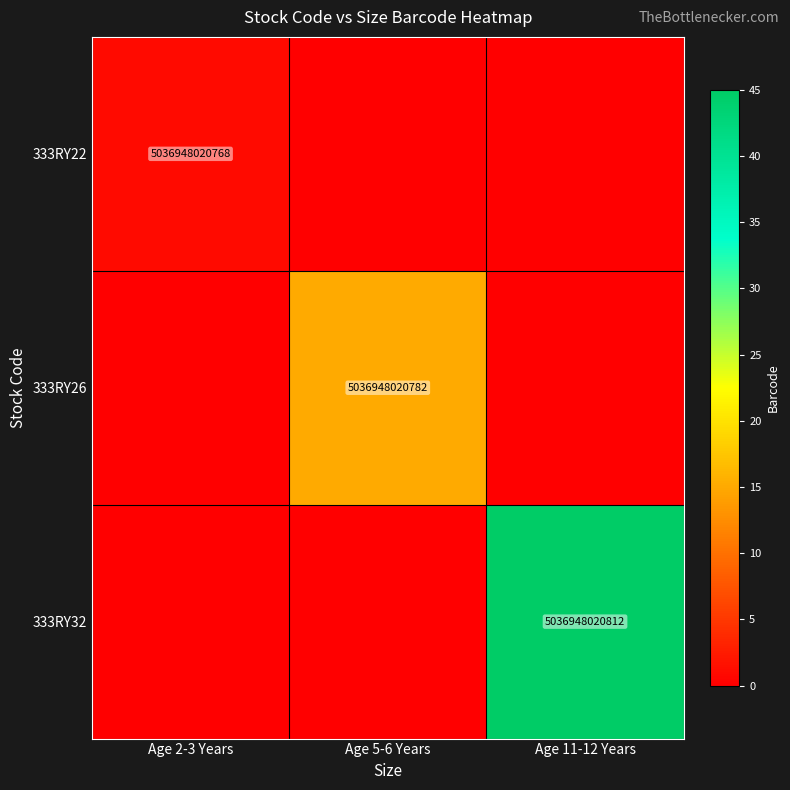

Is it true that 333RY26 equals 5036948020782 at Age 5-6 Years?

True